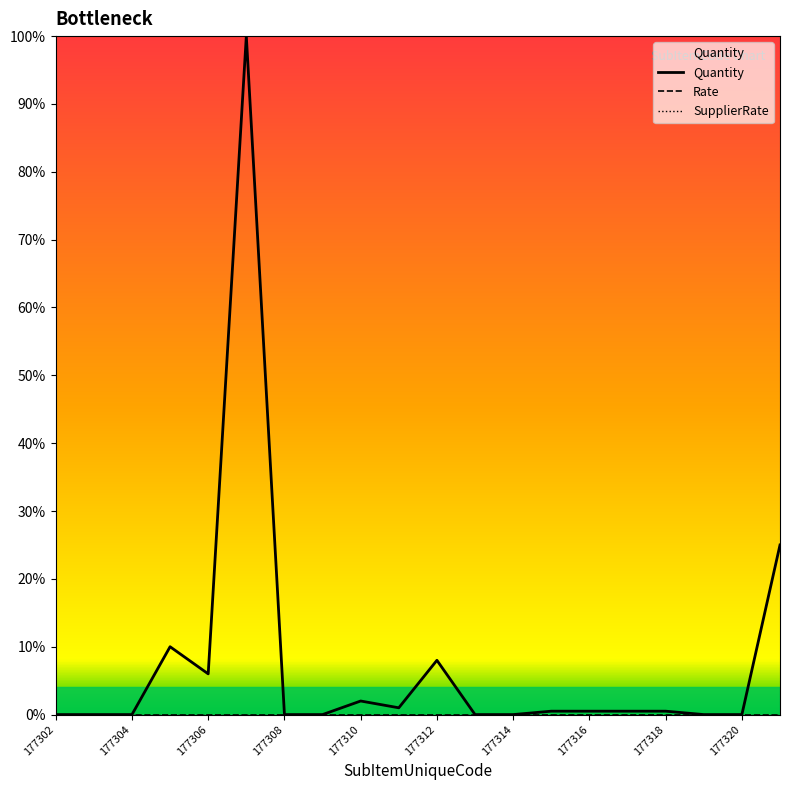

True or false: Rate and SupplierRate cross at least once.

False